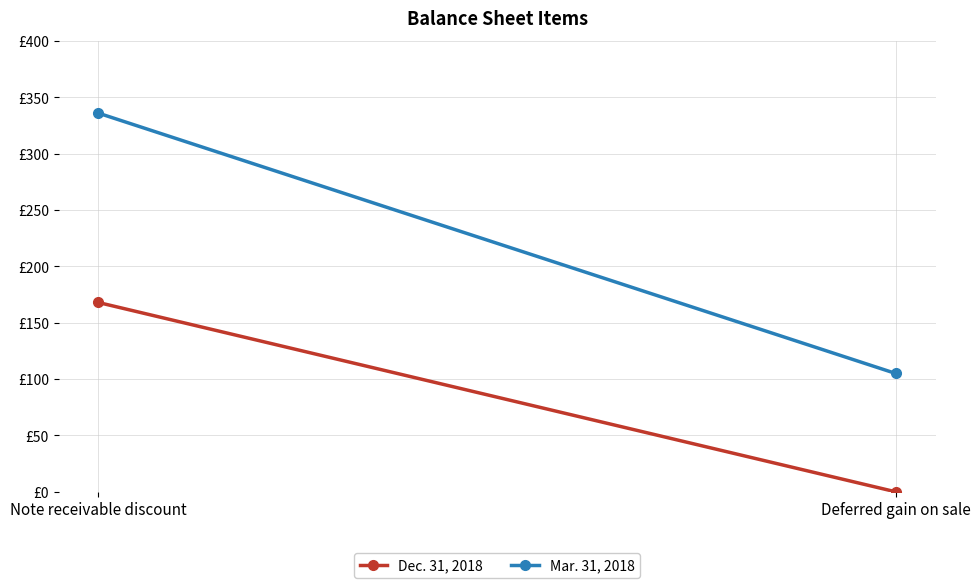

What is the highest value of the Dec. 31, 2018 series?

168